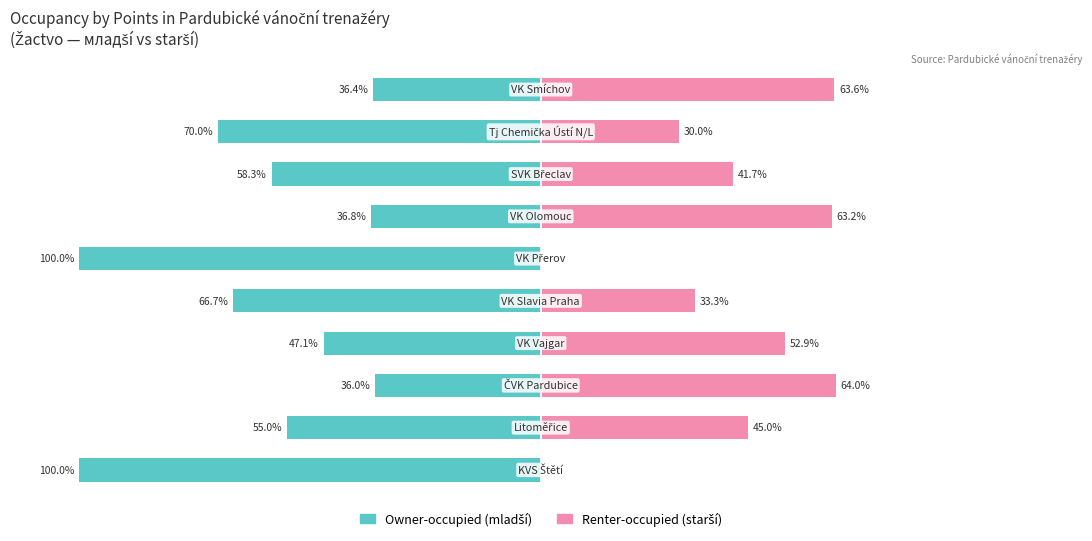

Reading left to right, transcribe all the data shown in this chart.

Owner-occupied: 0=-100.0	1=-55.0	2=-36.0	3=-47.1	4=-66.7	5=-100.0	6=-36.8	7=-58.3	8=-70.0	9=-36.4
Renter-occupied: 0=0.0	1=45.0	2=64.0	3=52.9	4=33.3	5=0.0	6=63.2	7=41.7	8=30.0	9=63.6